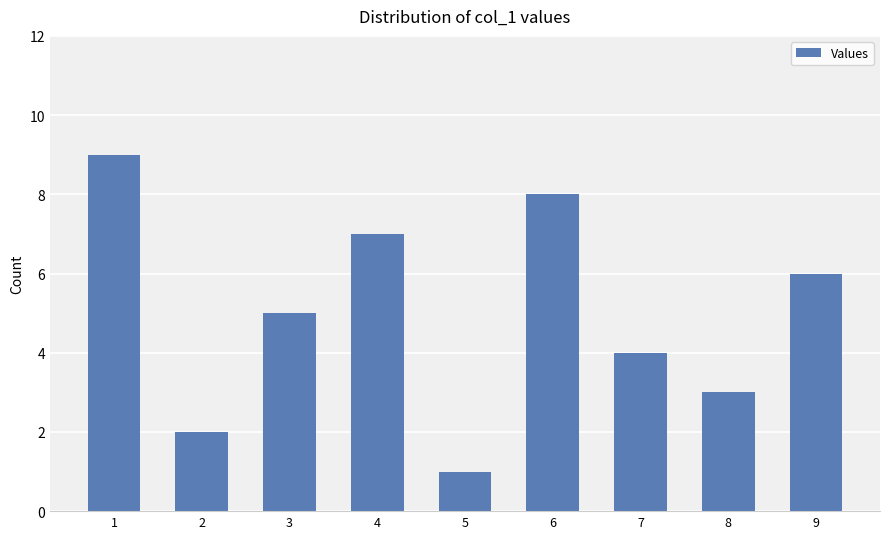

What is the approximate value at 7?

4